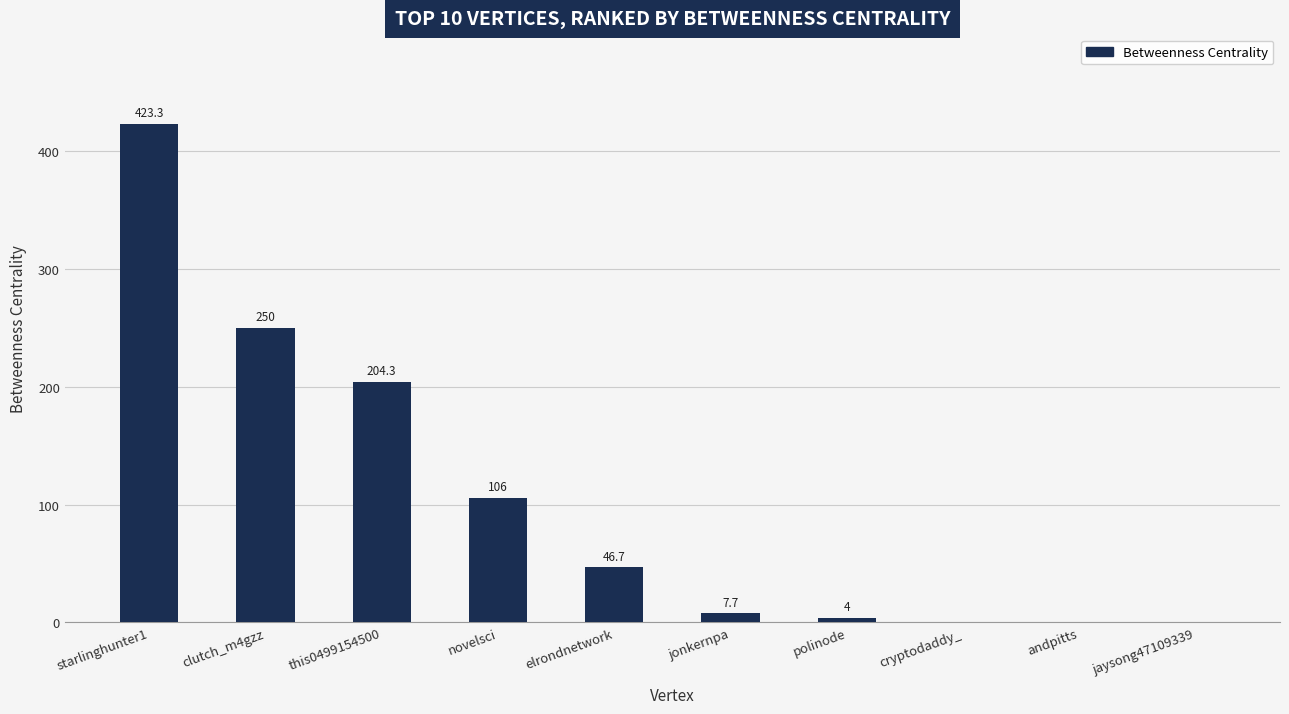

Which has a higher value, starlinghunter1 or jaysong47109339?

starlinghunter1